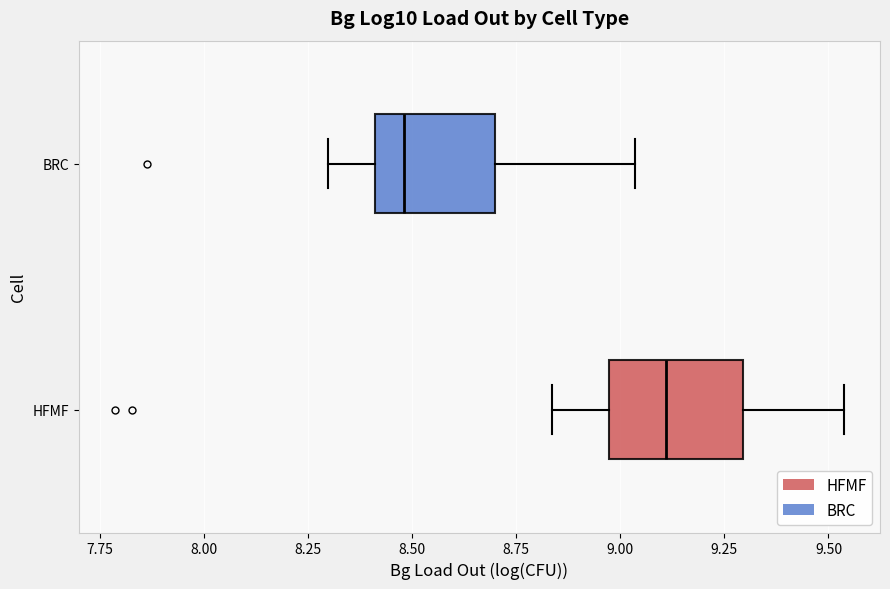

Reading bottom to top, transcribe this box plot: for each box, give where its median line is, the range the box spans, and where its two whiskers end, as read against the x-axis. The values are not printed on the chart, so give them approximately, as read against the axis.

HFMF: median 9.10, box 8.95 to 9.30, whiskers 8.85 to 9.55
BRC: median 8.50, box 8.40 to 8.70, whiskers 8.30 to 9.05